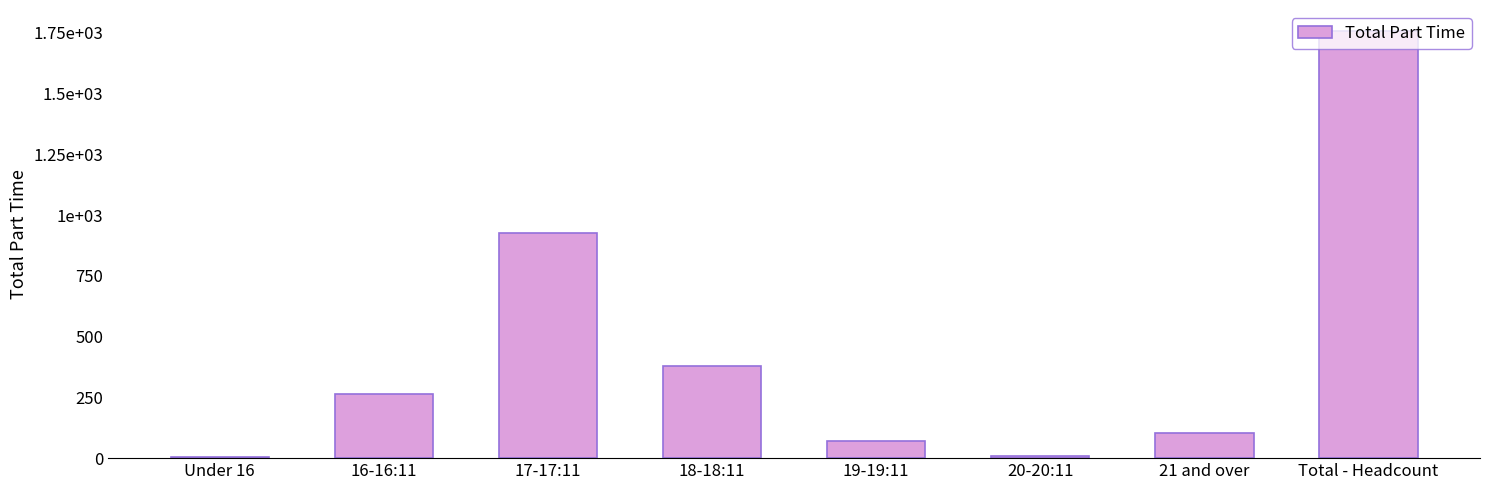

What is the difference between the values at Total - Headcount and 17-17:11?

831